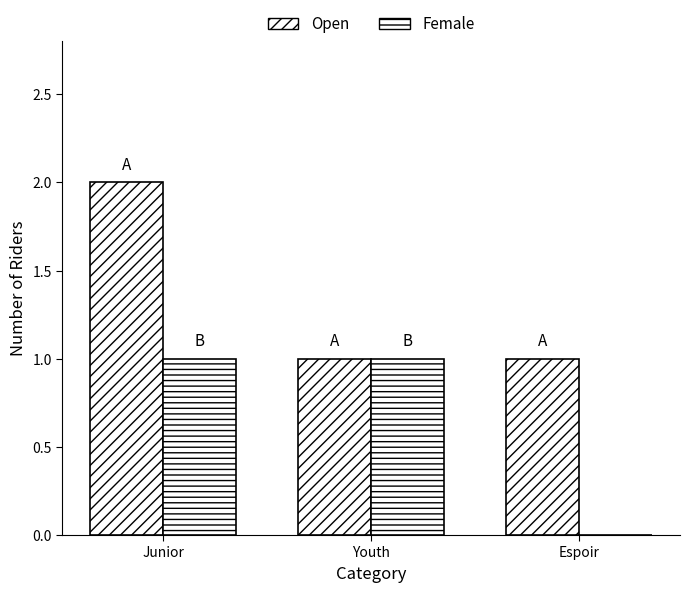

Between Youth and Junior, which is larger?

Junior